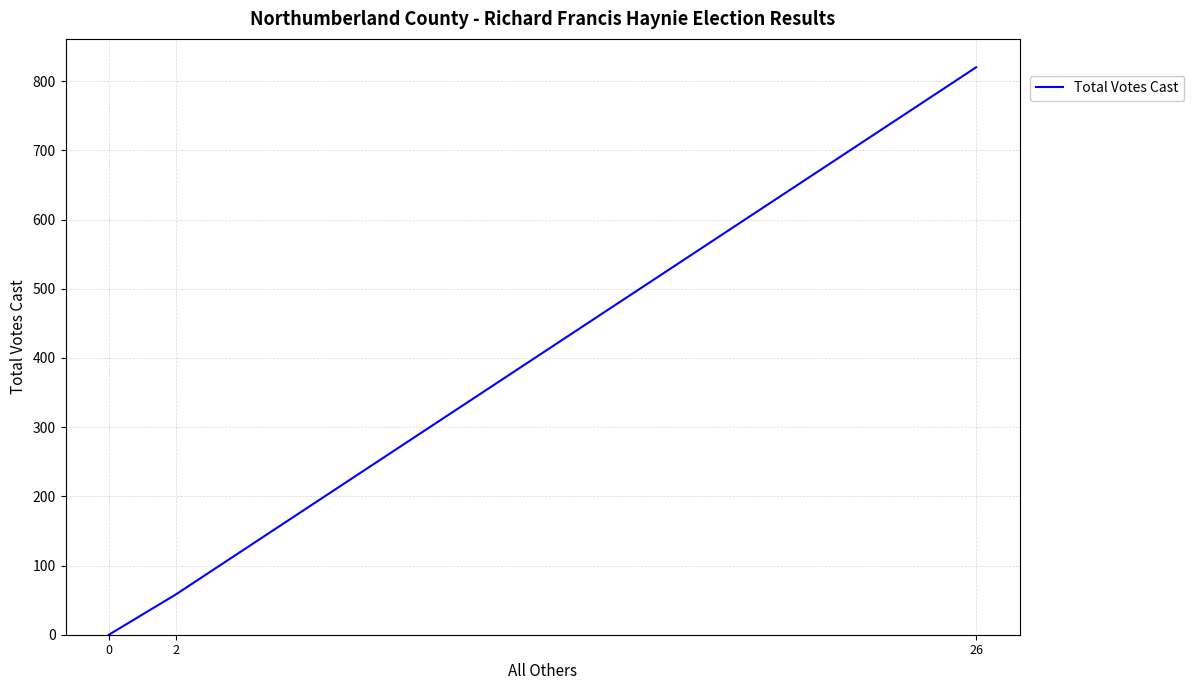

How many lines are shown in the chart?

1